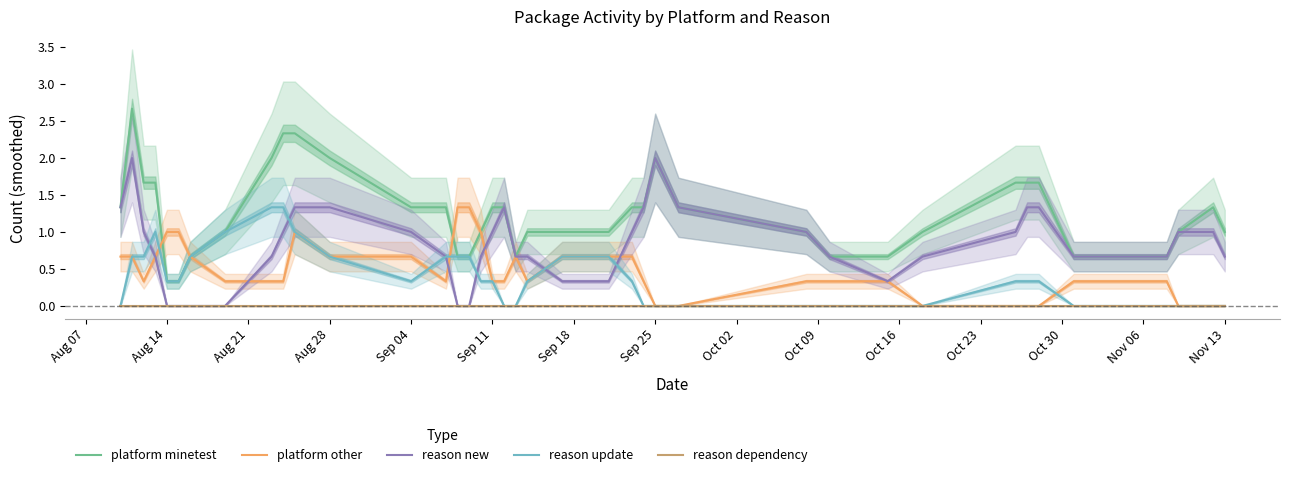

True or false: platform minetest and reason update cross at least once.

False